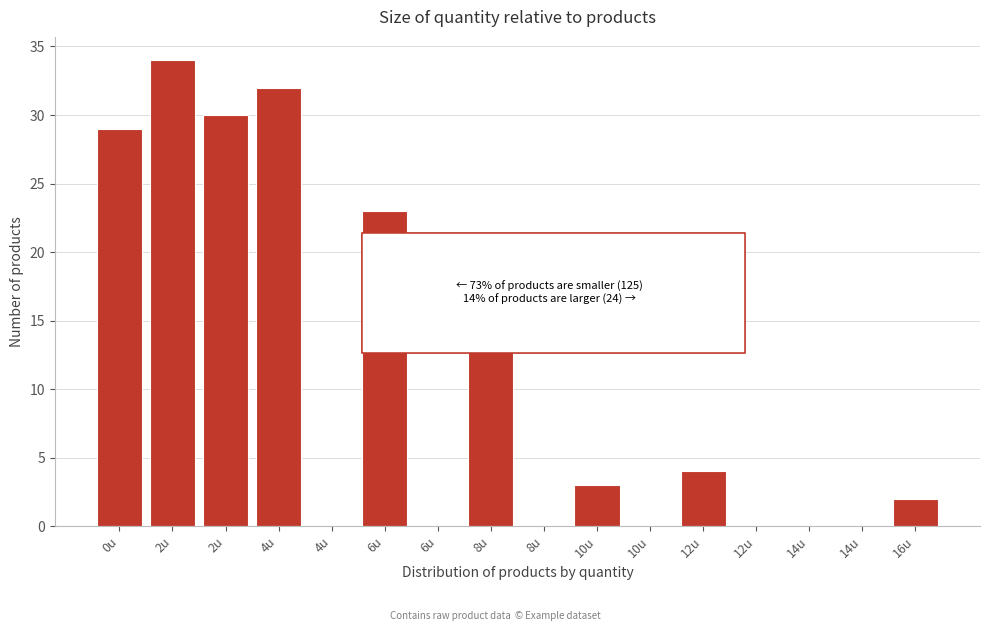

Count the number of data series in this chart.

1